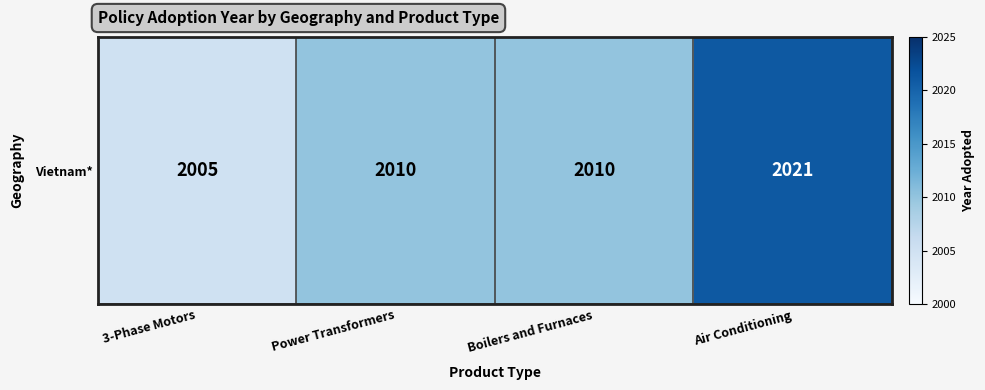

What is the greatest value displayed?

2021